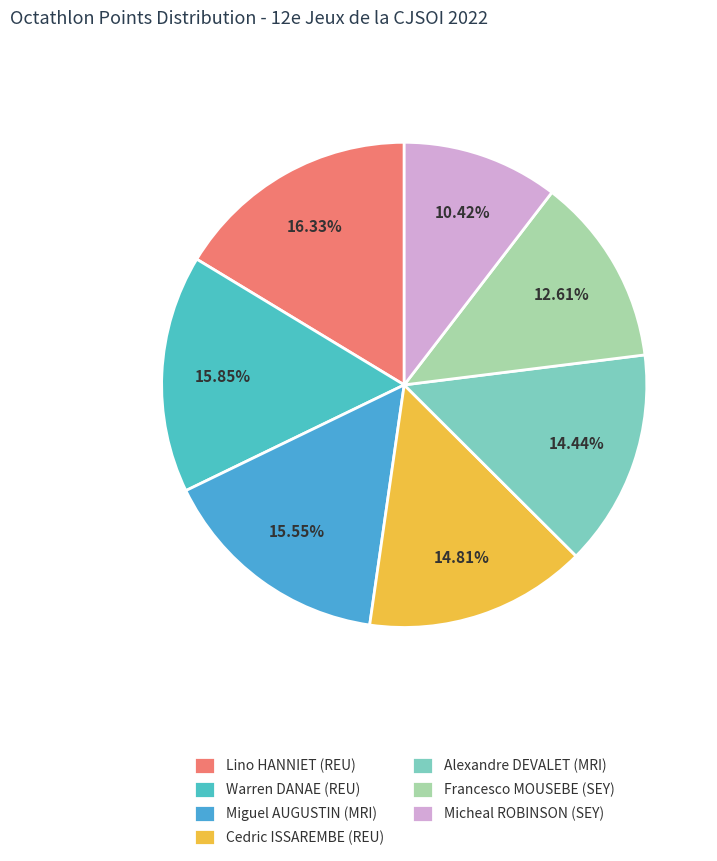

Between Cedric ISSAREMBE (REU) and Lino HANNIET (REU), which is larger?

Lino HANNIET (REU)